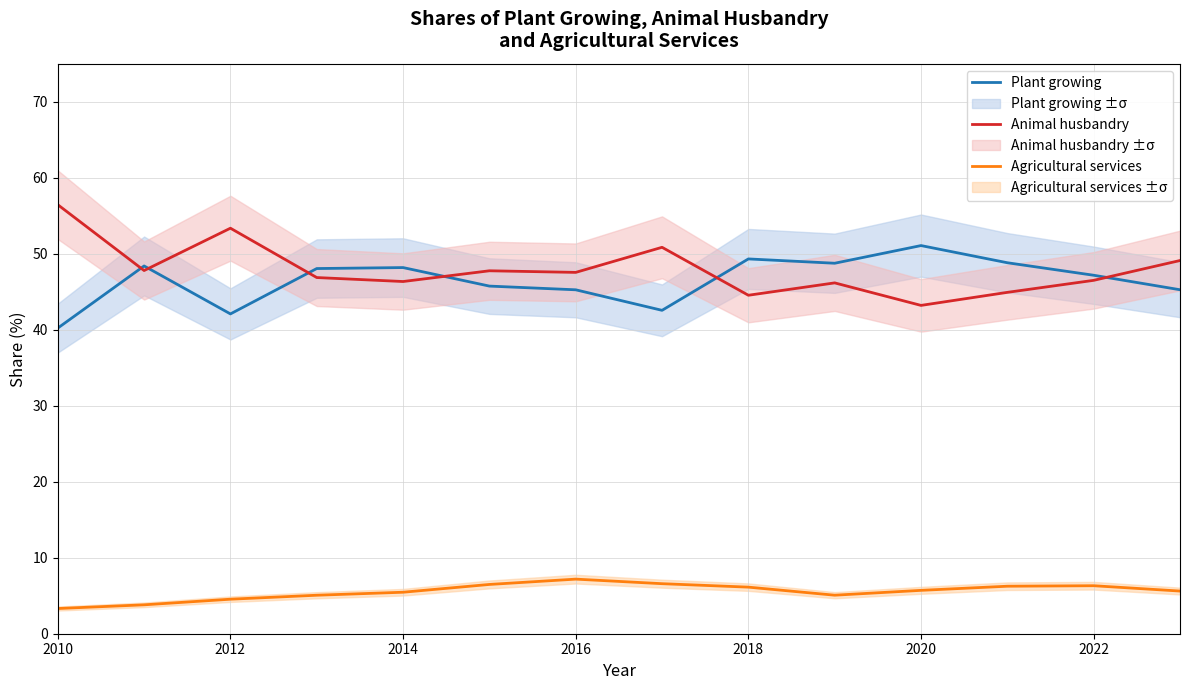

How many categories are shown in the chart?

14